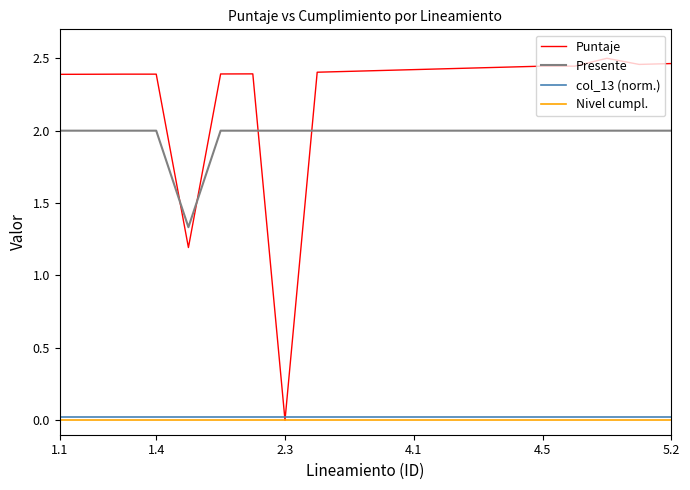

Does the chart display data point markers on the line(s)?

No